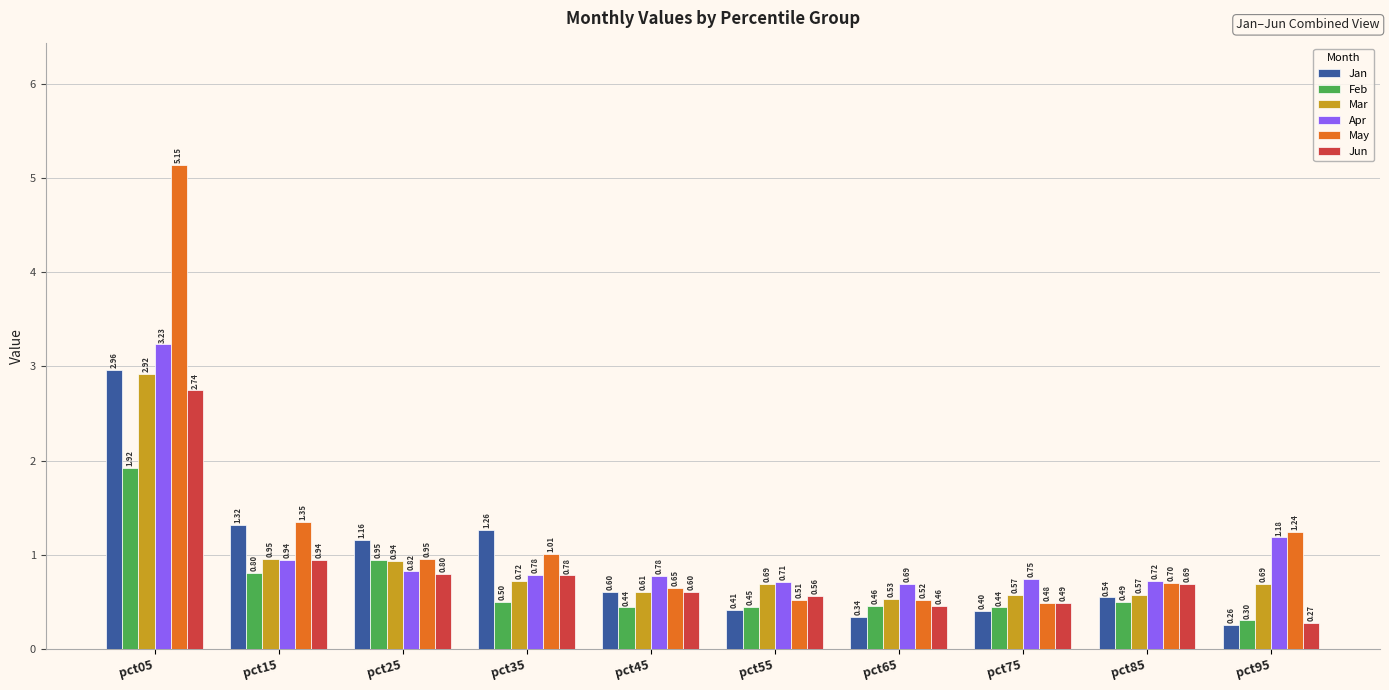

Is the value of Apr at pct85 greater than the value of Jun at pct75?

Yes